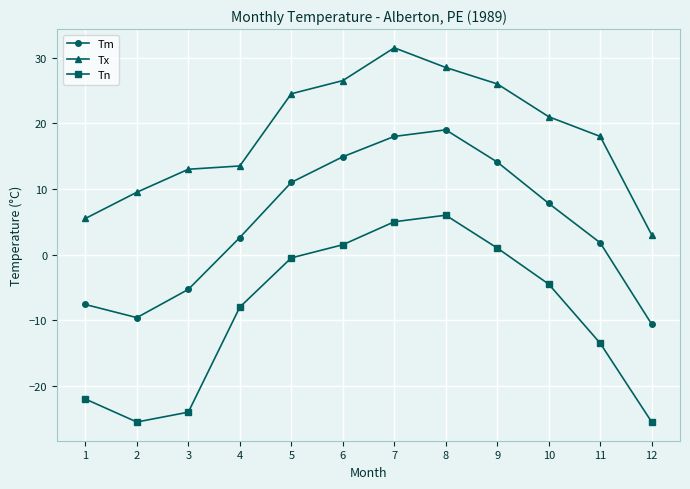

Which series has the largest total across all categories?

Tx